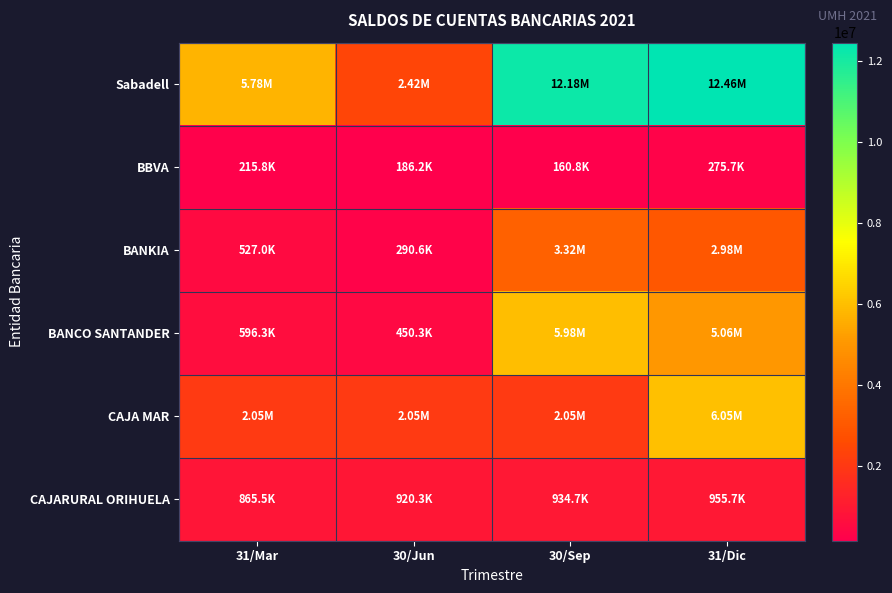

Reading left to right, extract all data points from this chart.

Sabadell: 31/Mar=5781266.4	30/Jun=2418868.9	30/Sep=12177193.3	31/Dic=12460706.8
BBVA: 31/Mar=215794.8	30/Jun=186219.7	30/Sep=160753.3	31/Dic=275714.2
BANKIA: 31/Mar=526983.2	30/Jun=290571.1	30/Sep=3320349.4	31/Dic=2981872.5
BANCO SANTANDER: 31/Mar=596264.9	30/Jun=450332.8	30/Sep=5975156.2	31/Dic=5060025.5
CAJA MAR: 31/Mar=2047133.4	30/Jun=2047133.4	30/Sep=2047133.4	31/Dic=6047133.5
CAJARURAL ORIHUELA: 31/Mar=865494.7	30/Jun=920290.9	30/Sep=934739.7	31/Dic=955737.1